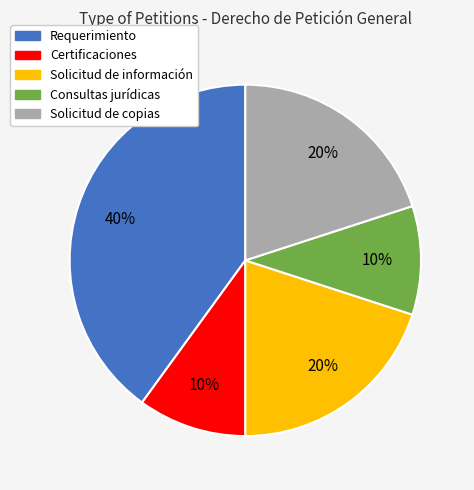

Count the number of slices in the pie.

5